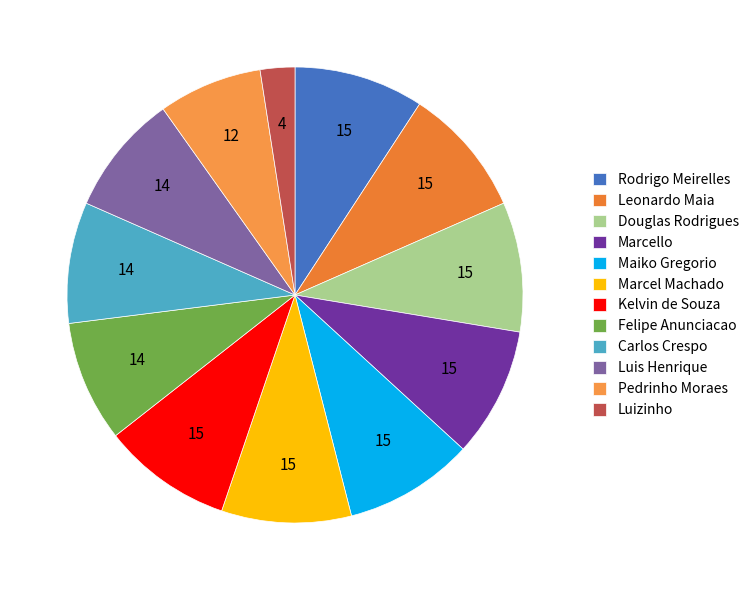

How many segments does this pie chart have?

12